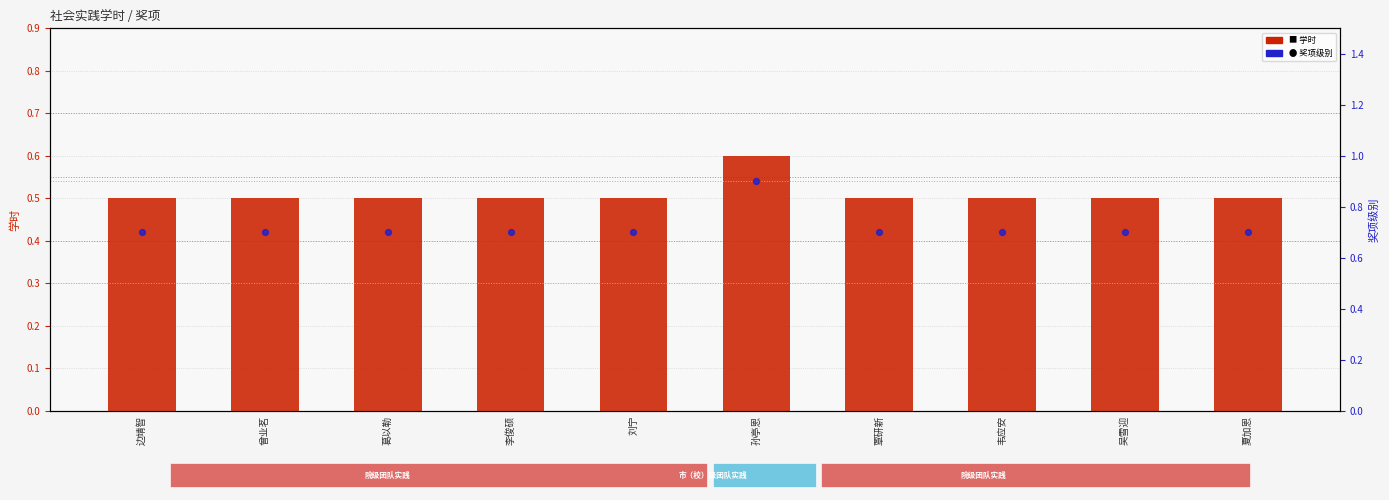

Which series contains the lowest Y value?

学时 (transformed count)